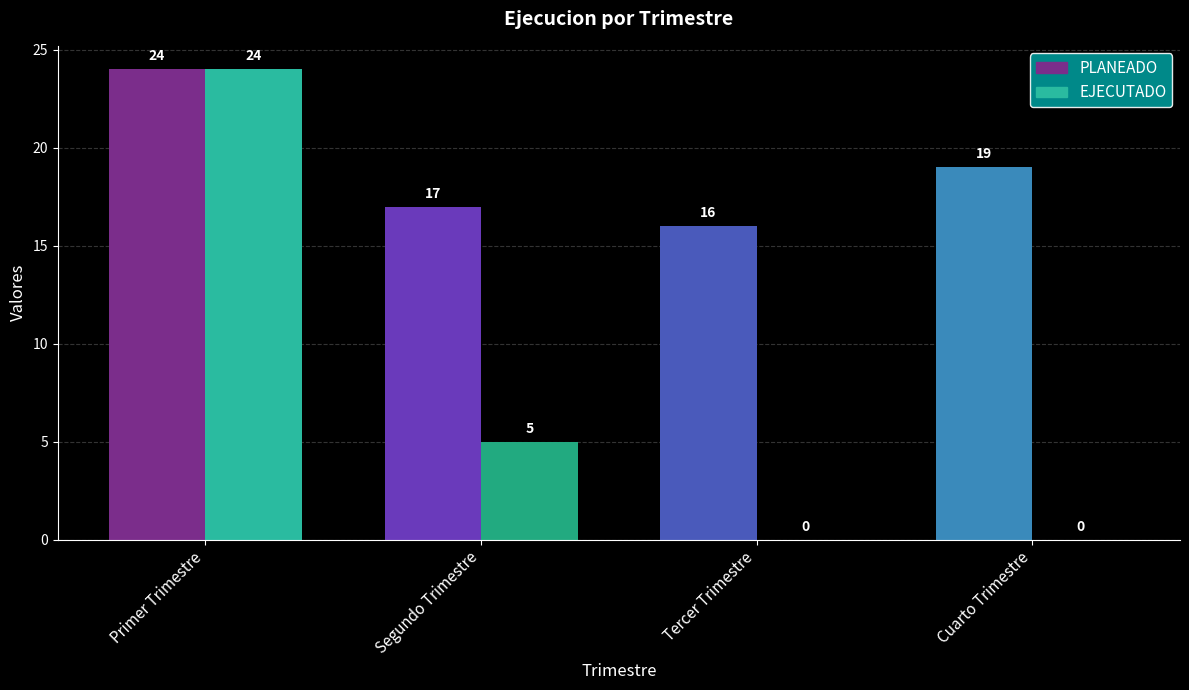

Count the PLANEADO values in the range 17 to 24.

3